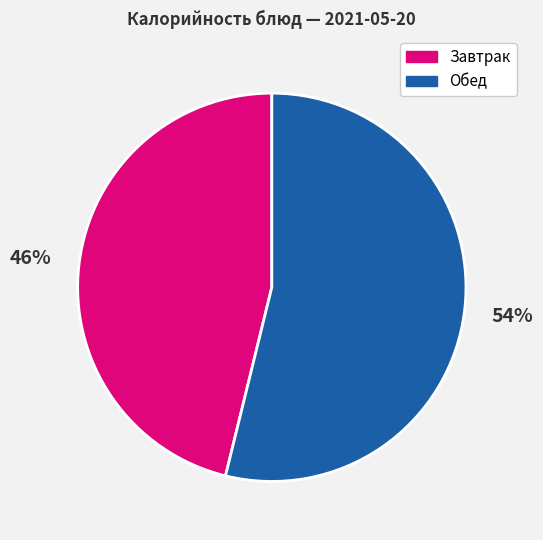

Does any single category account for the majority?

Yes